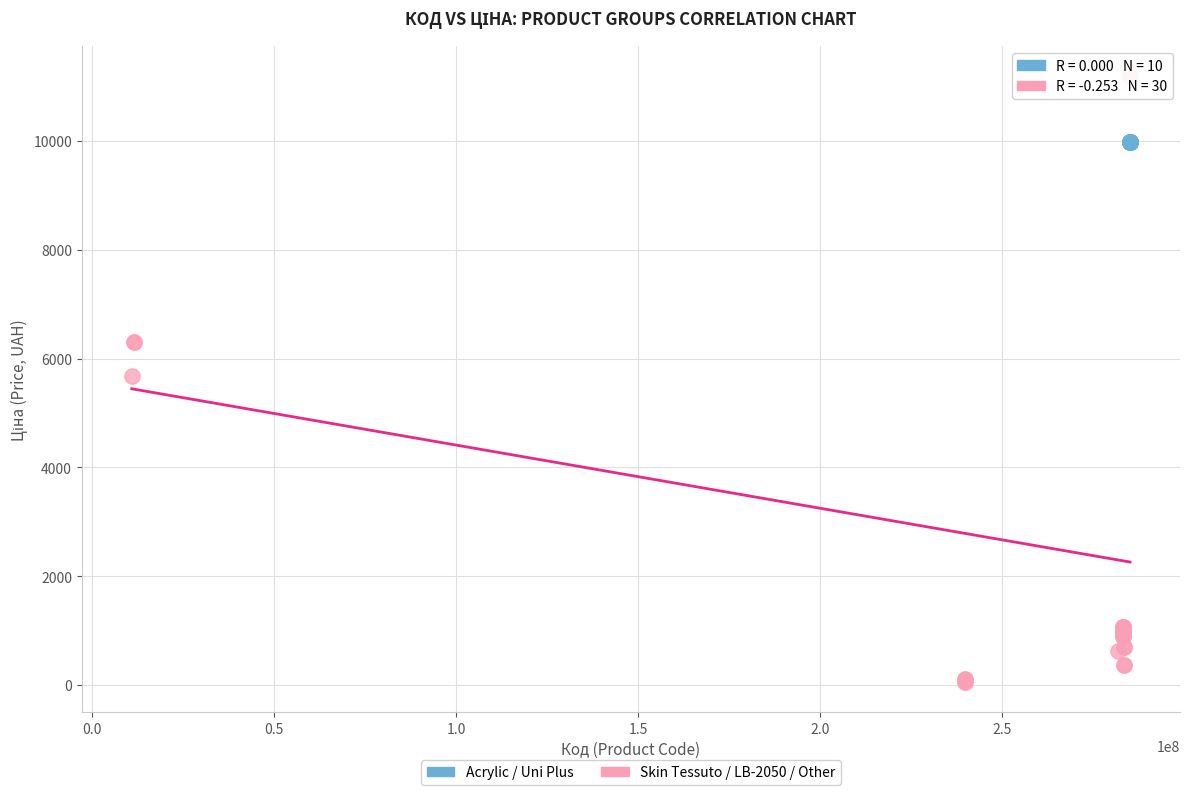

Which series contains the lowest Y value?

Skin Tessuto / LB-2050 / Other